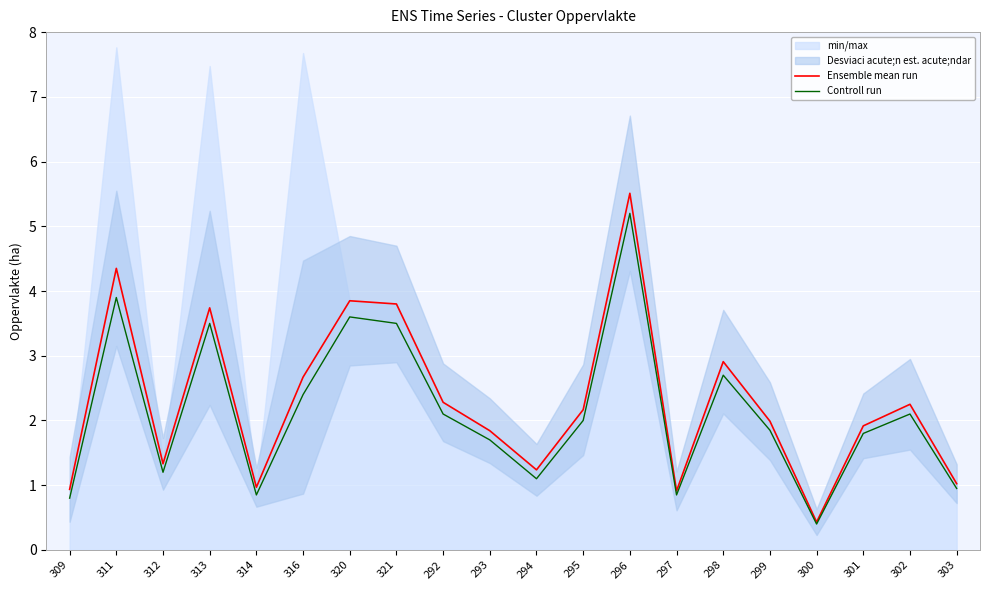

What is the lowest value of the Ensemble mean run series?

0.4